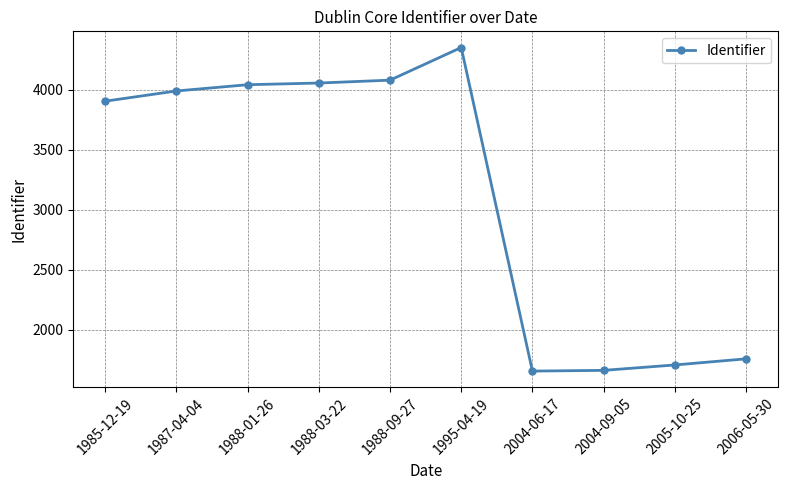

The value at 2004-09-05 is 2650. True or false?

False